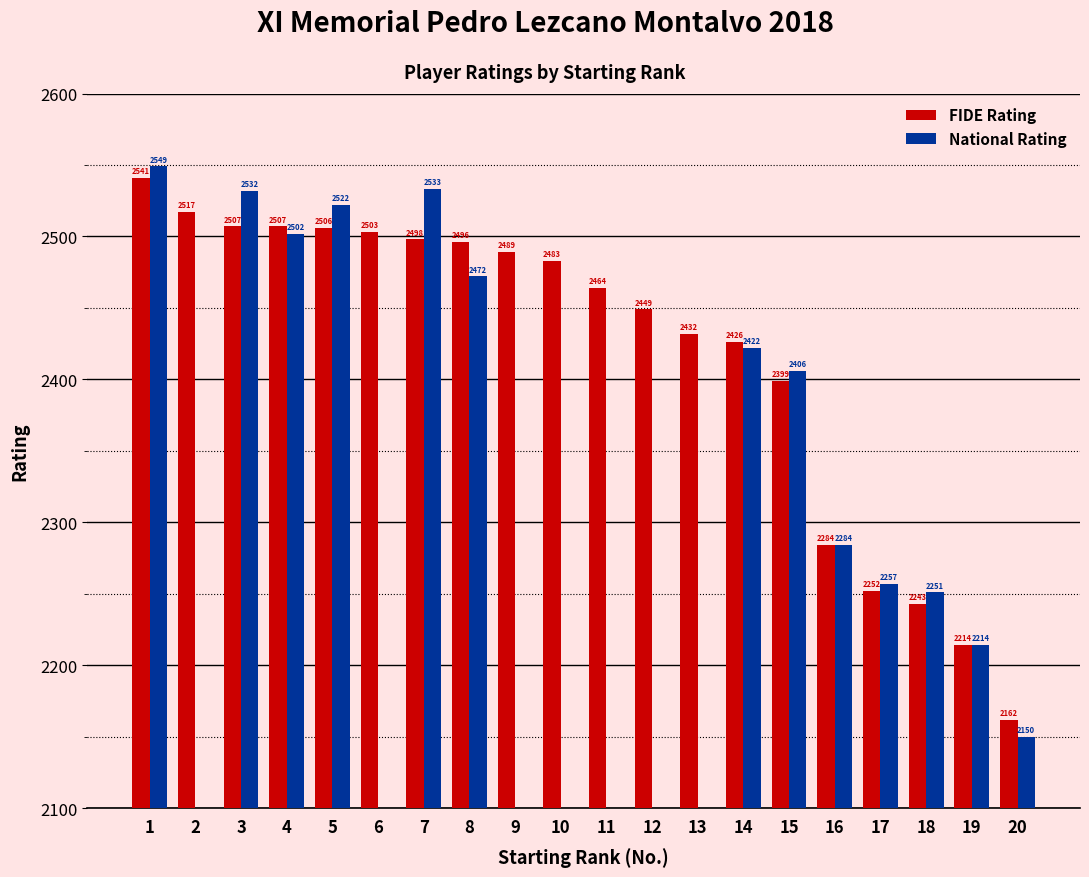

Which series has the largest total across all categories?

FIDE Rating